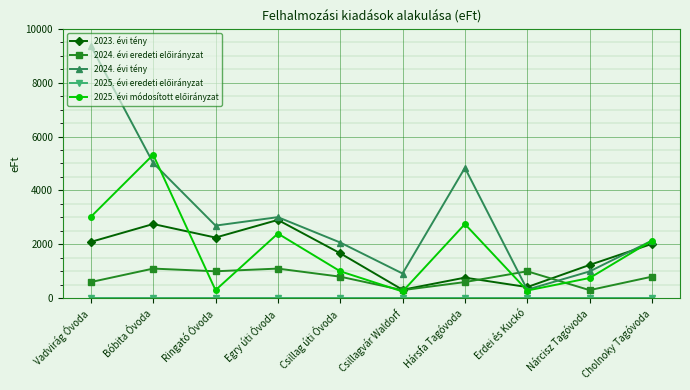

What position from the right is Vadvirág Óvoda?

10